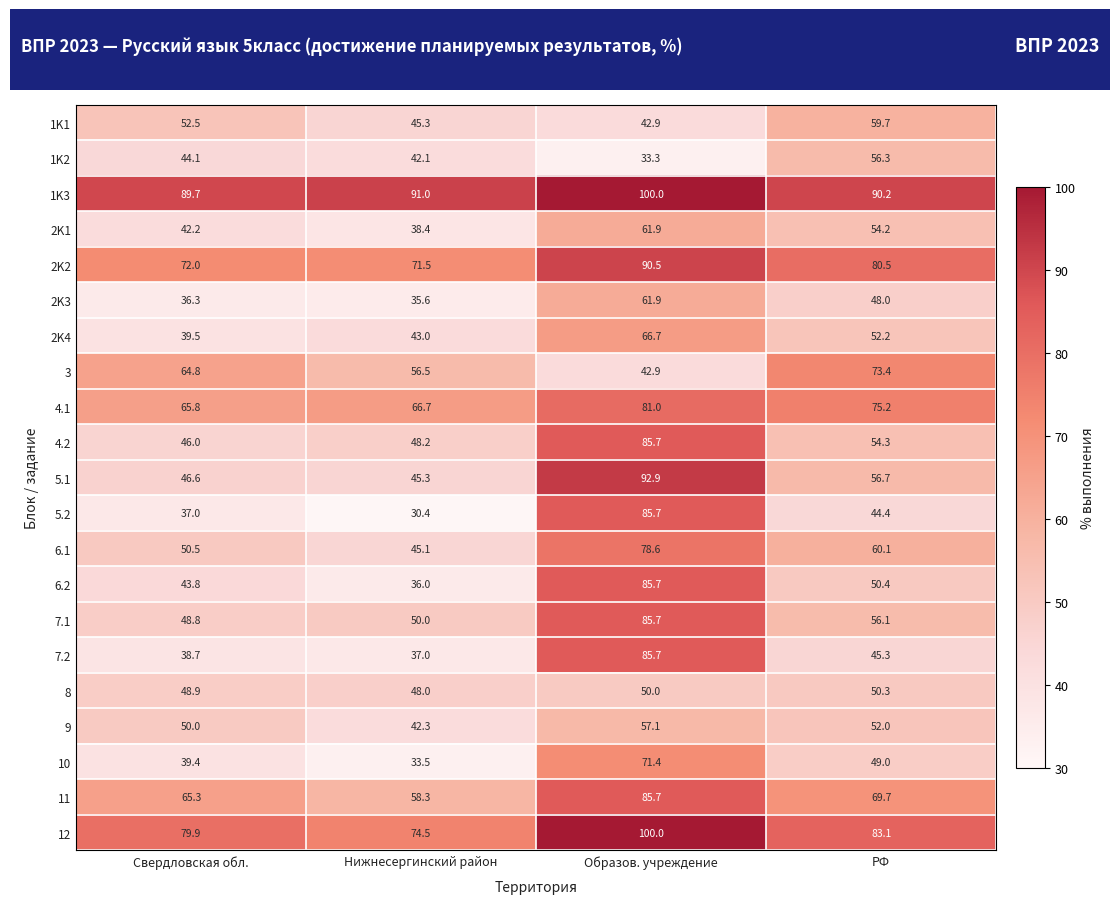

Rank the series at РФ from highest to lowest value.

1K3, 12, 2K2, 4.1, 3, 11, 6.1, 1K1, 5.1, 1K2, 7.1, 4.2, 2K1, 2K4, 9, 6.2, 8, 10, 2K3, 7.2, 5.2